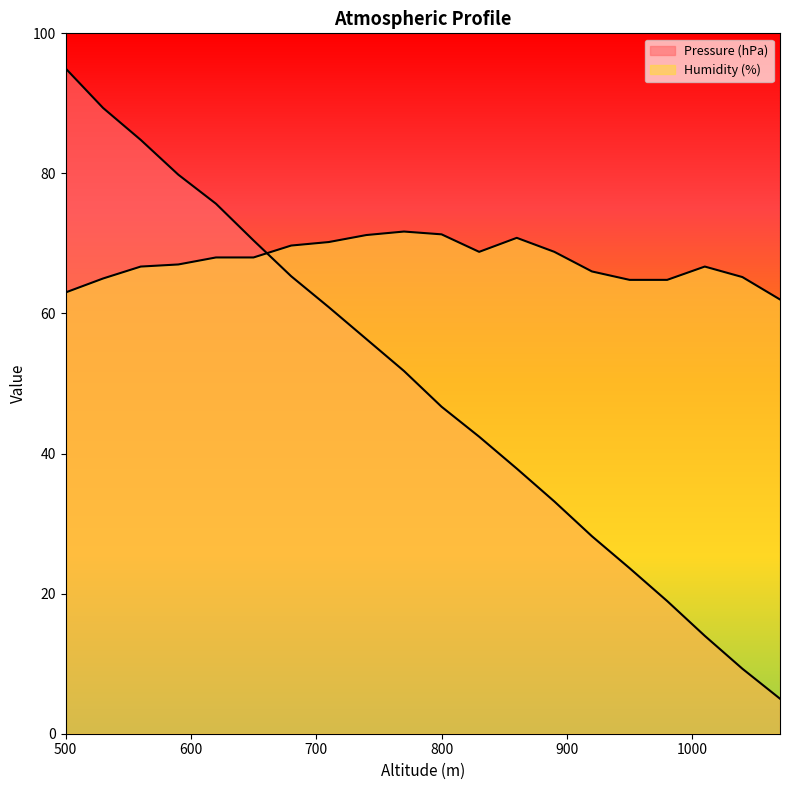

What is the value of the Humidity (%) point at the 9th from the left?

71.2